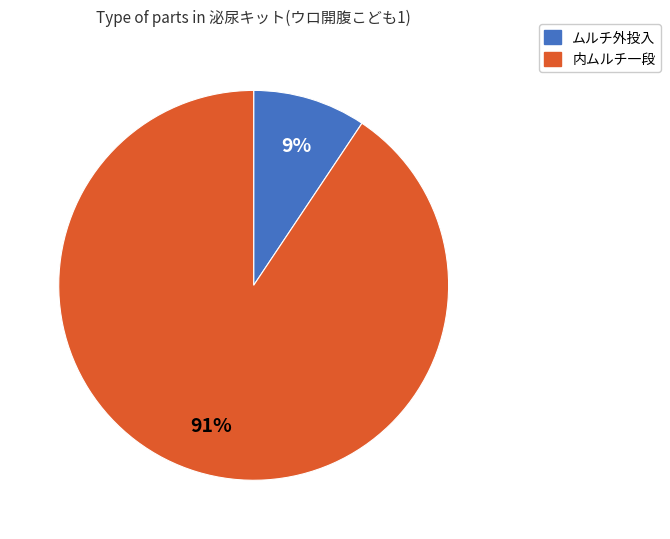

Does any single category account for the majority?

Yes